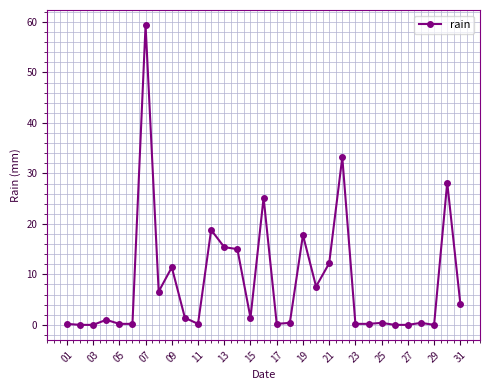

What is the greatest value displayed?

59.4